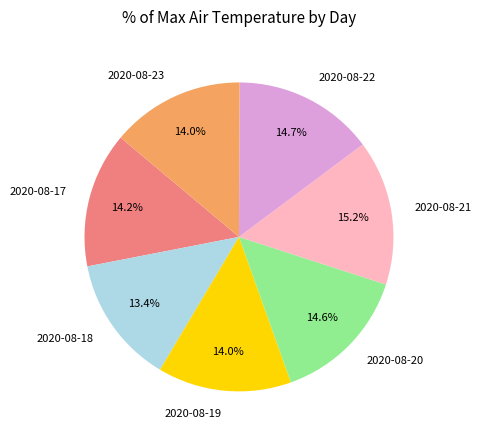

The 2020-08-20 slice represents 15% of the pie. True or false?

True